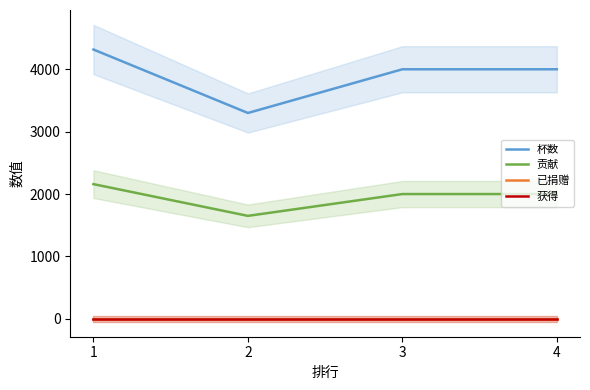

What is the value of the 贡献 point at the 2nd from the left?

1650